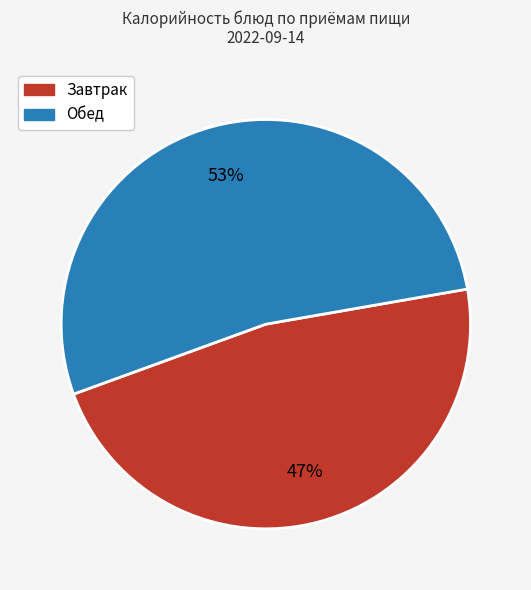

To the nearest percent, what is the difference between the largest and smallest slice percentages?

6%